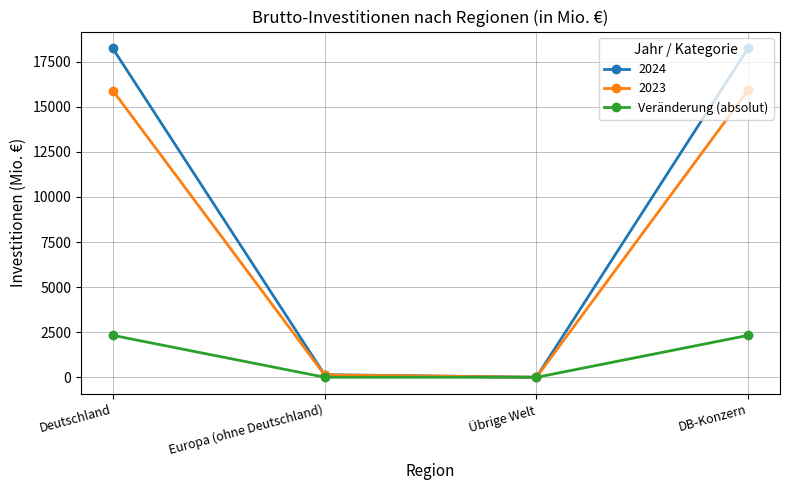

Which series has the largest total across all categories?

2024